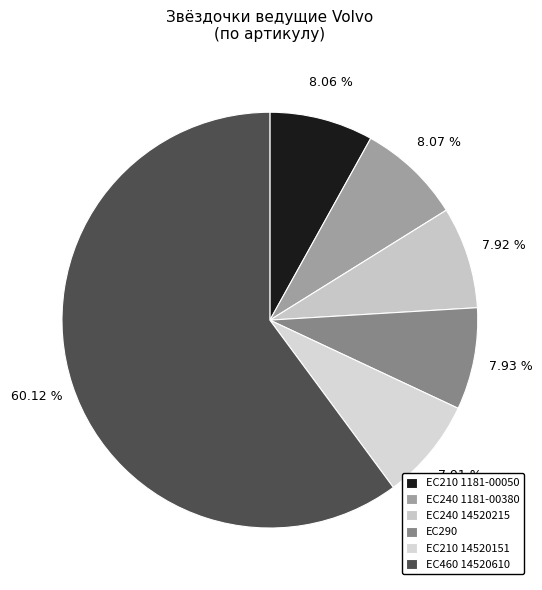

What percentage do EC210 14520151 and EC460 14520610 together represent?

68.0%